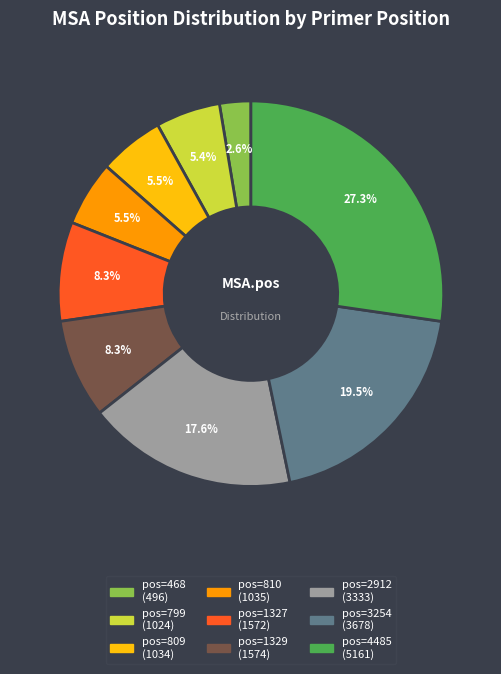

Is there any slice that represents more than half of the pie?

No